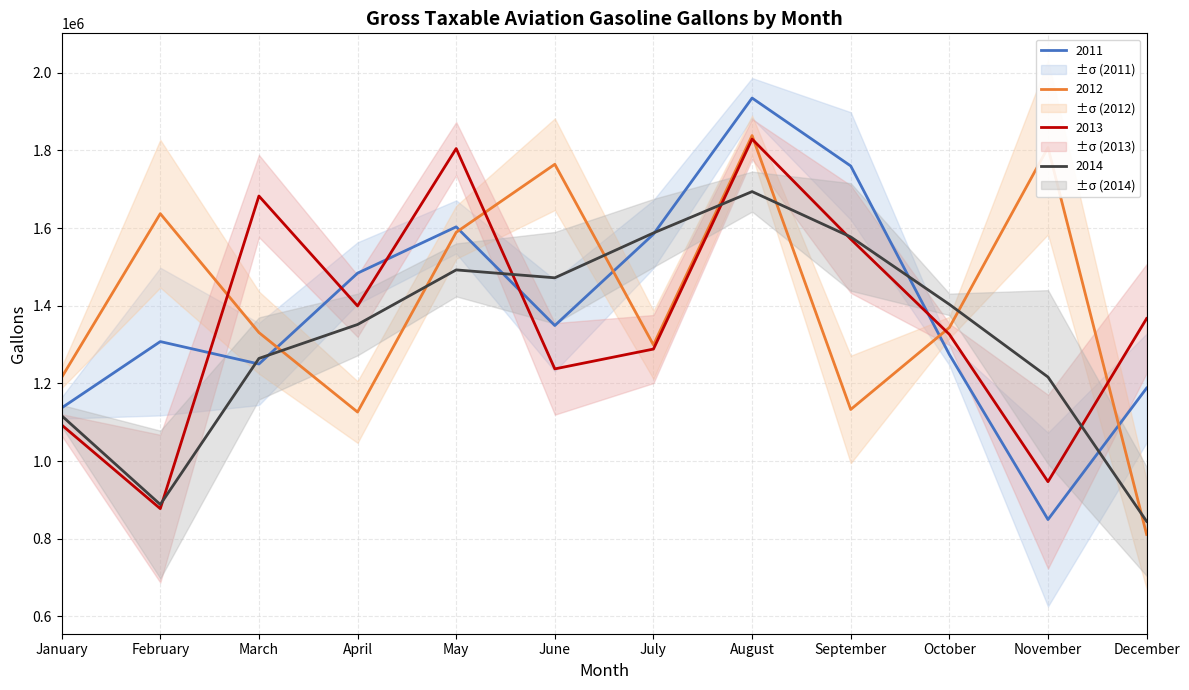

How many interior local peaks does the 2012 series have?

4